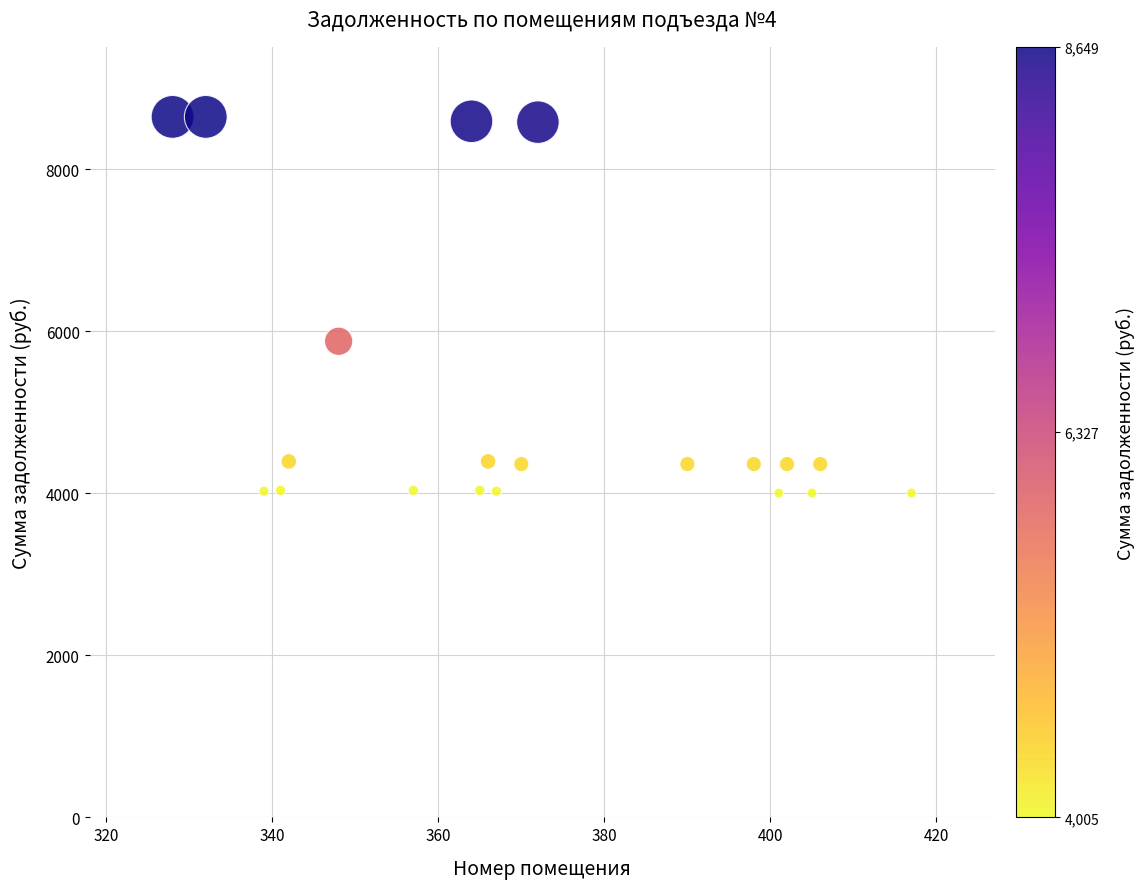

What Y value in the scatter plot is closest to 6327?

5878.8